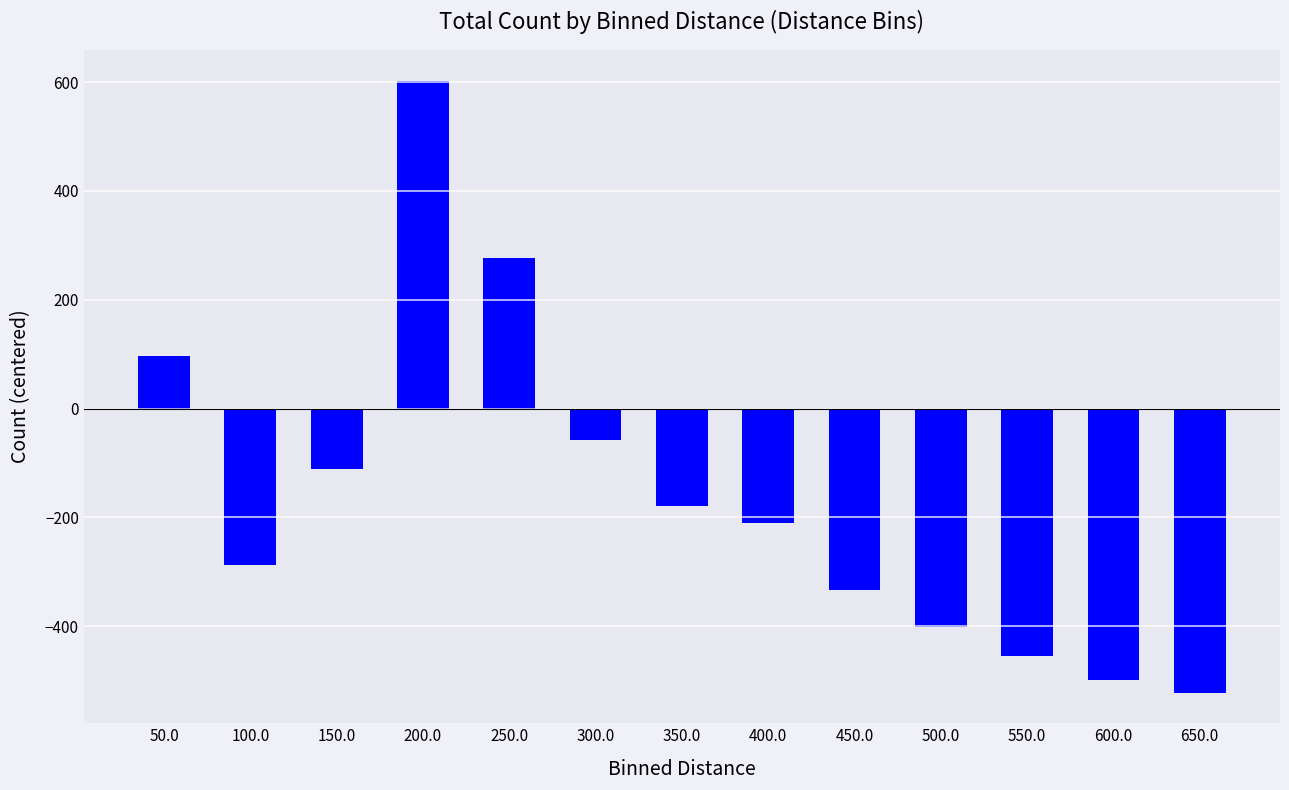

Where is the data nearest to the value 40?

50.0